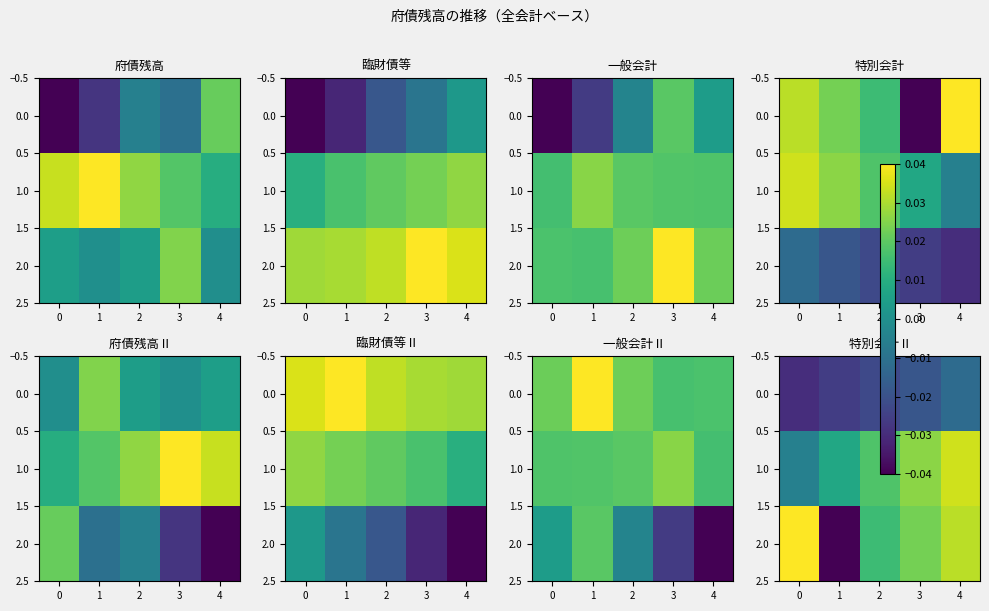

Rank the series by their maximum value, from lowest to highest.

0.0, 1.0, 2.0